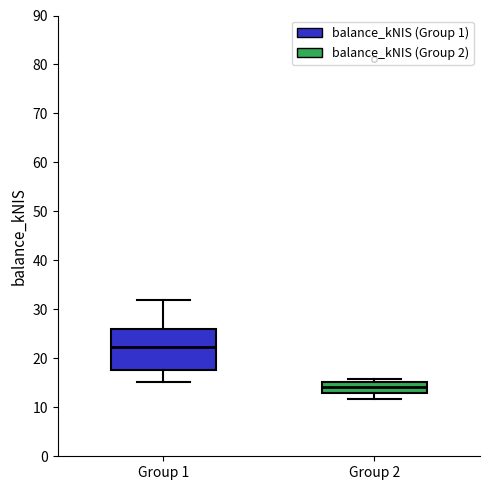

Which box has the lowest median line?

Group 2